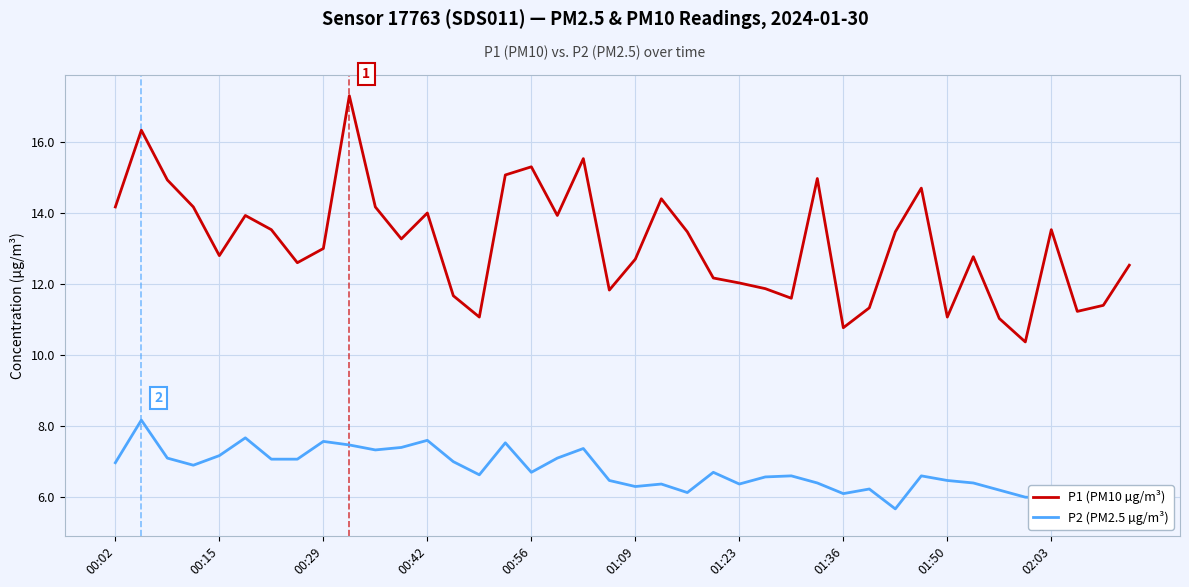

What is the value of the P2 (PM2.5 µg/m³) point at the 18th from the left?

7.1